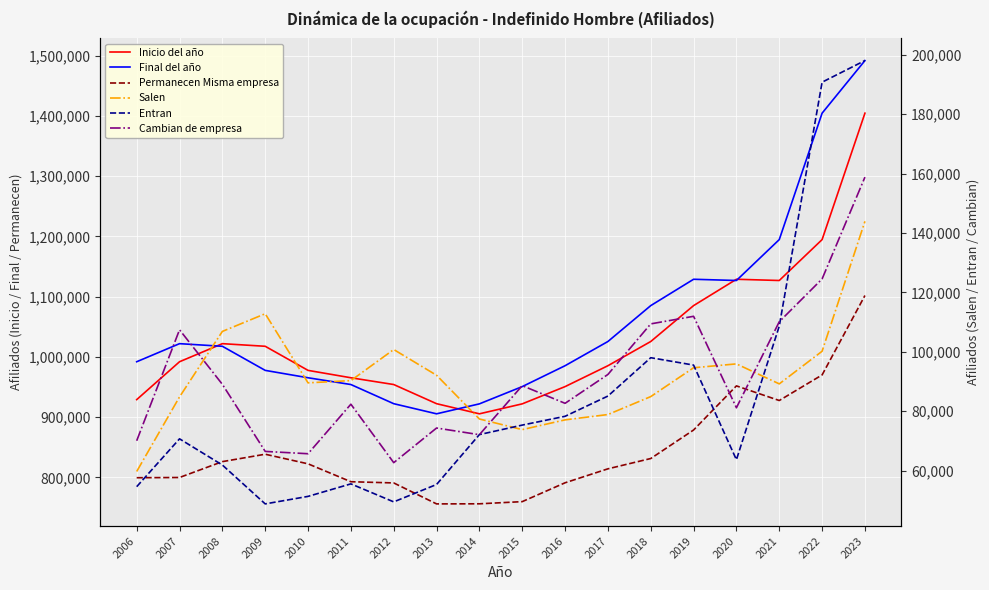

What is the difference between the maximum and minimum values in the Salen series?

84255